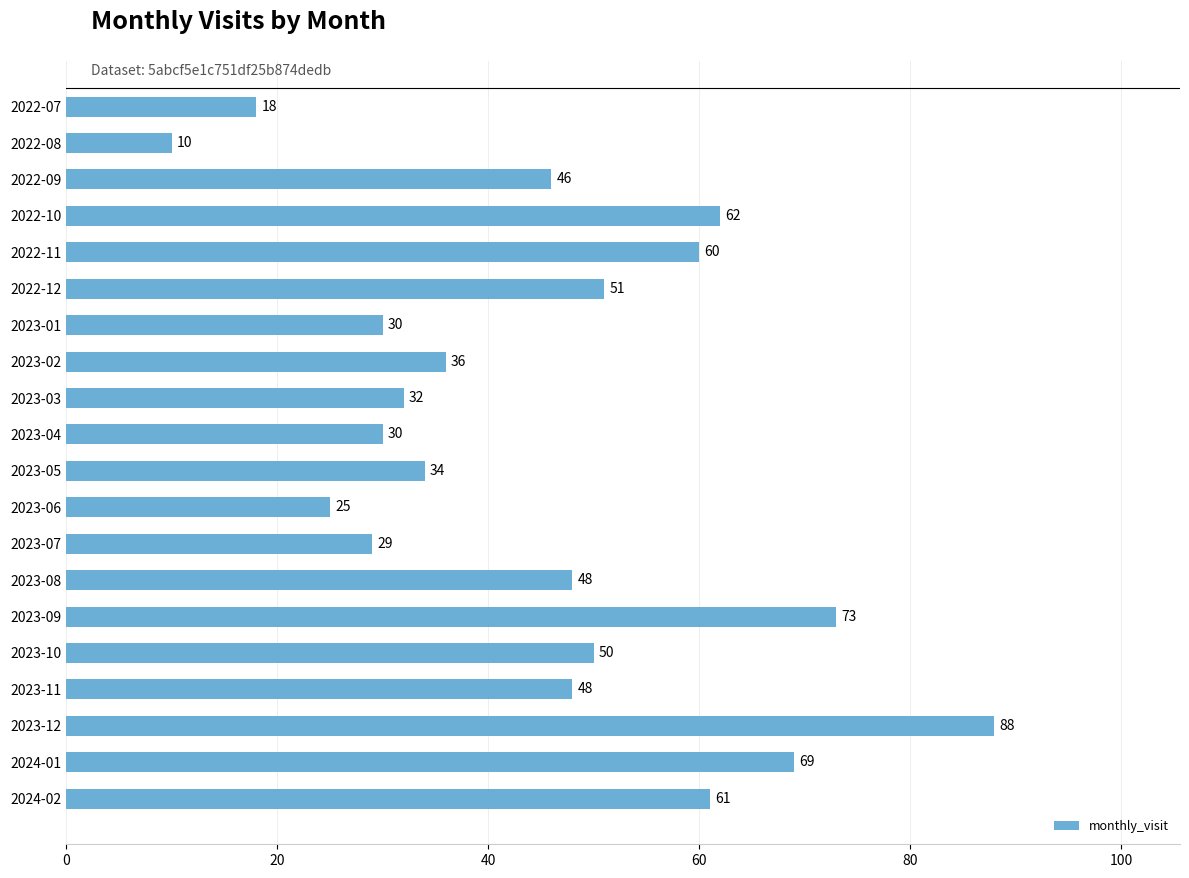

What is the approximate value at 2023-05?

34